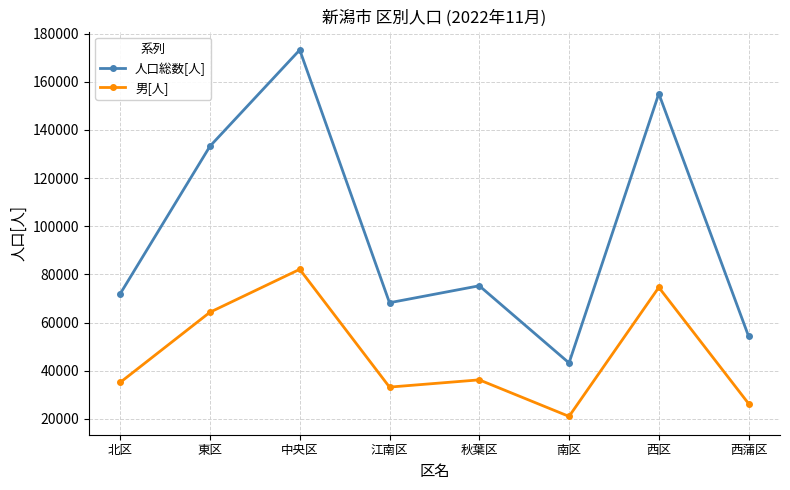

Reading left to right, transcribe all the data shown in this chart.

人口総数[人]: 北区=71927	東区=133211	中央区=173204	江南区=68222	秋葉区=75261	南区=43216	西区=155035	西蒲区=54304
男[人]: 北区=35131	東区=64275	中央区=82095	江南区=33185	秋葉区=36193	南区=21019	西区=74597	西蒲区=26327